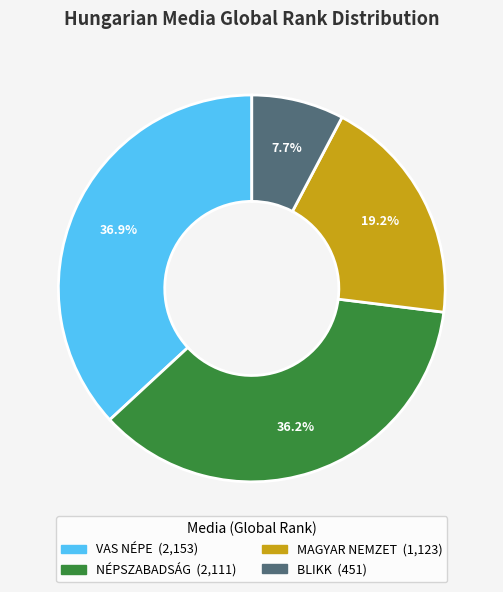

Between VAS NÉPE and MAGYAR NEMZET, which is larger?

VAS NÉPE